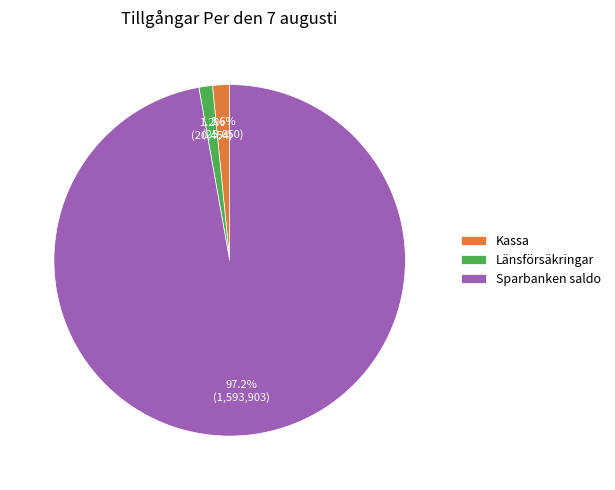

To the nearest percent, what is the combined percentage of Länsförsäkringar and Kassa?

3%